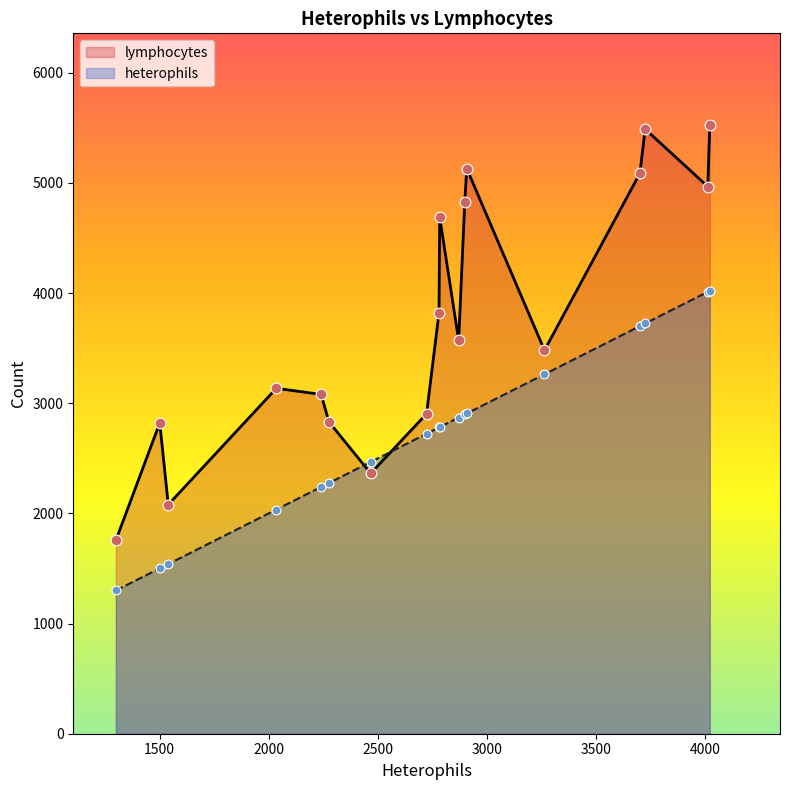

Which series has the widest spread of Y values?

lymphocytes